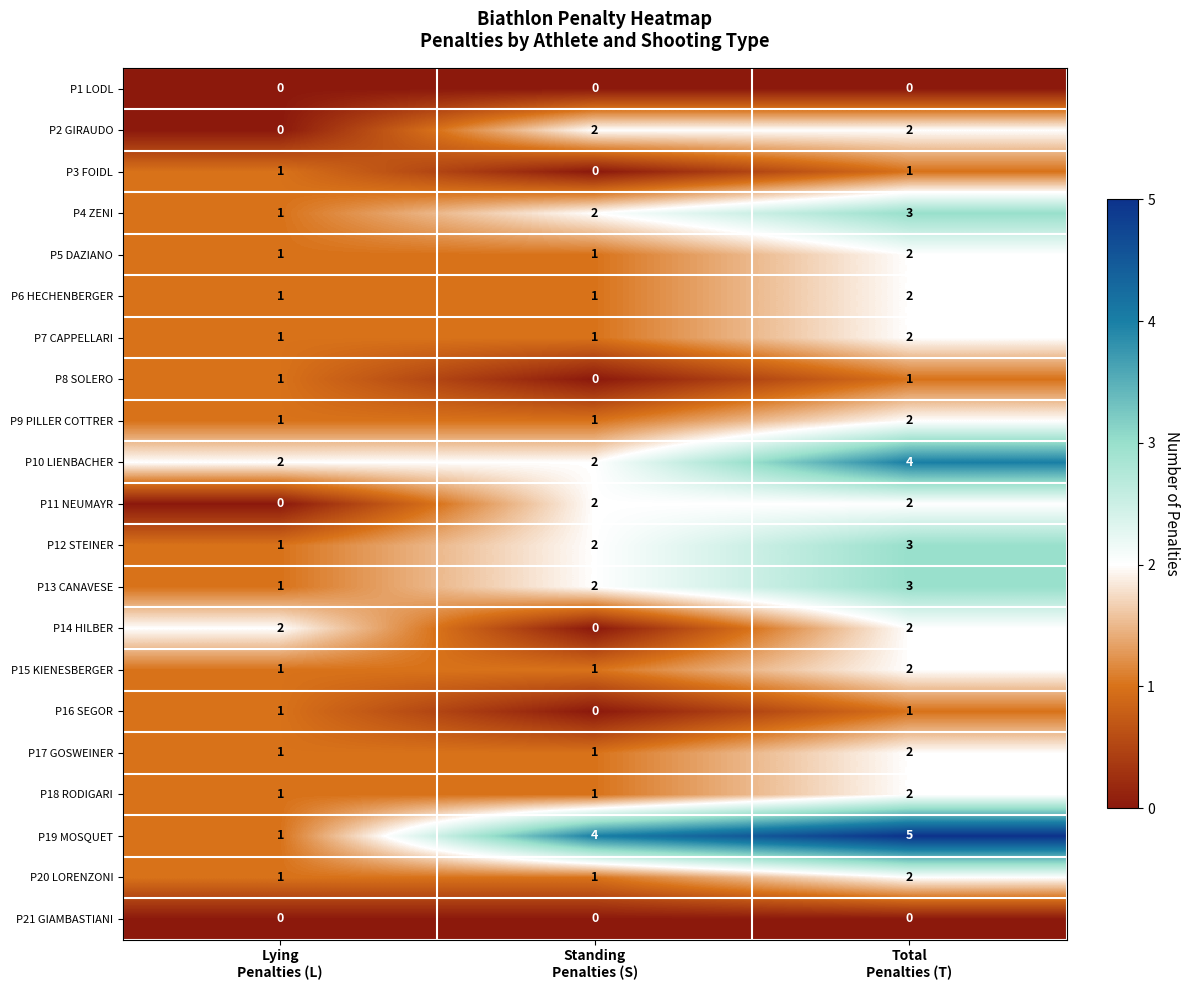

Which series has the largest total across all categories?

P19 MOSQUET